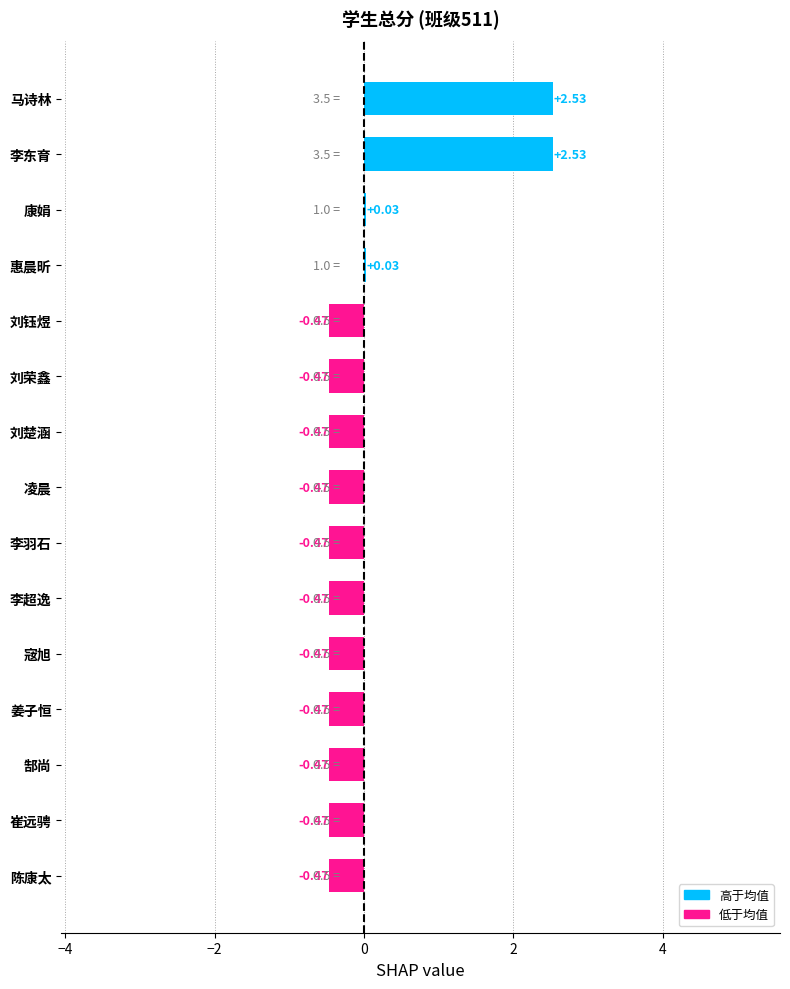

Which has a higher value, 康娟 or 崔远骋?

康娟